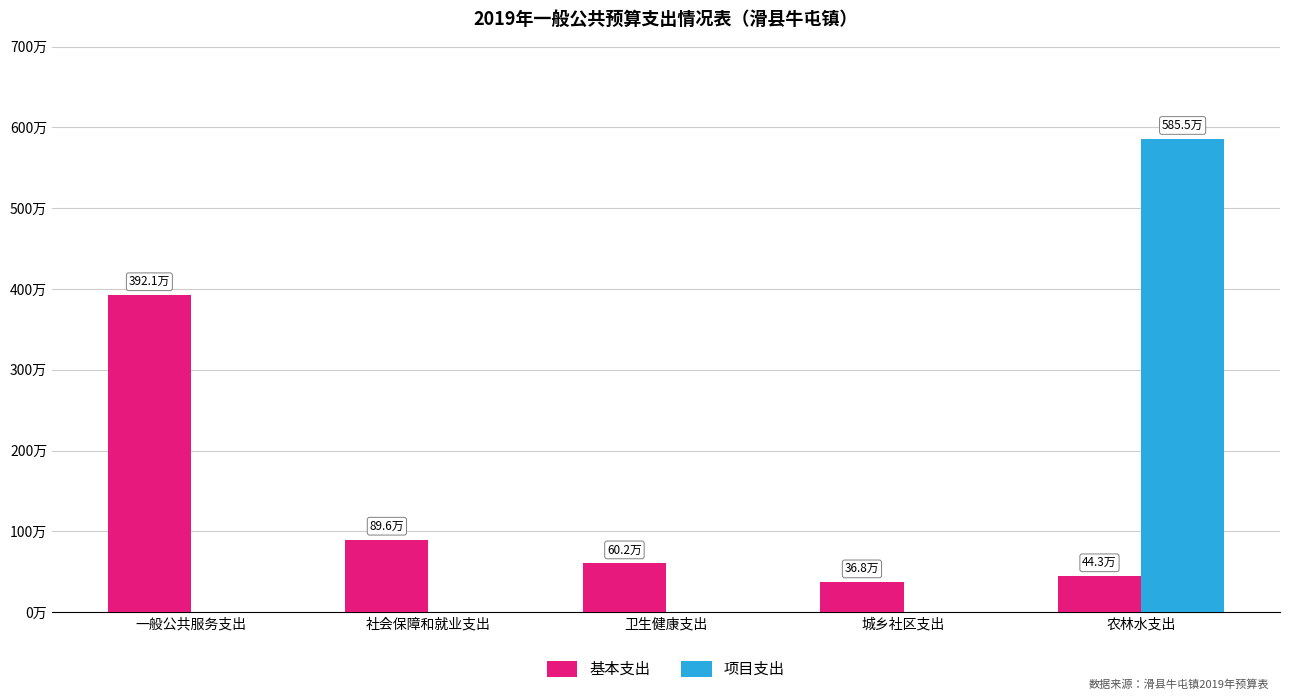

List the labels in order of 项目支出 value, smallest first.

一般公共服务支出, 社会保障和就业支出, 卫生健康支出, 城乡社区支出, 农林水支出